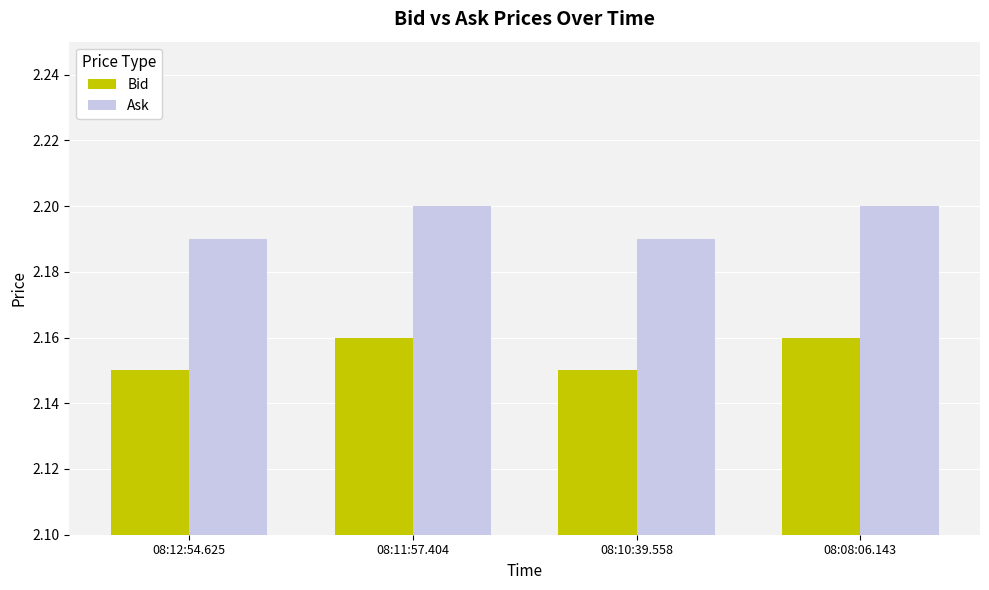

What is the total value across all series at 08:11:57.404?

4.4